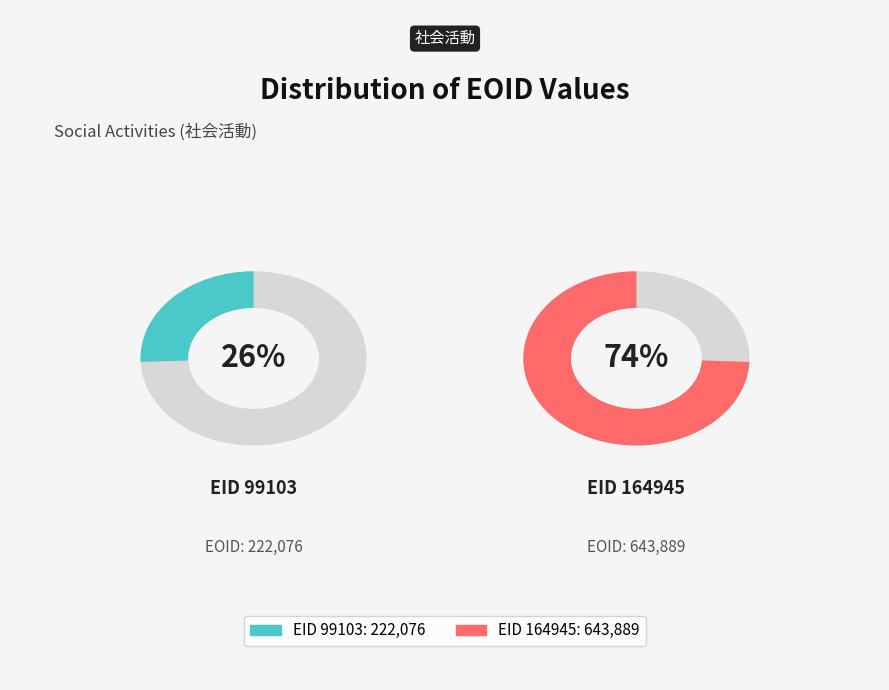

Is there a majority slice in this chart?

Yes